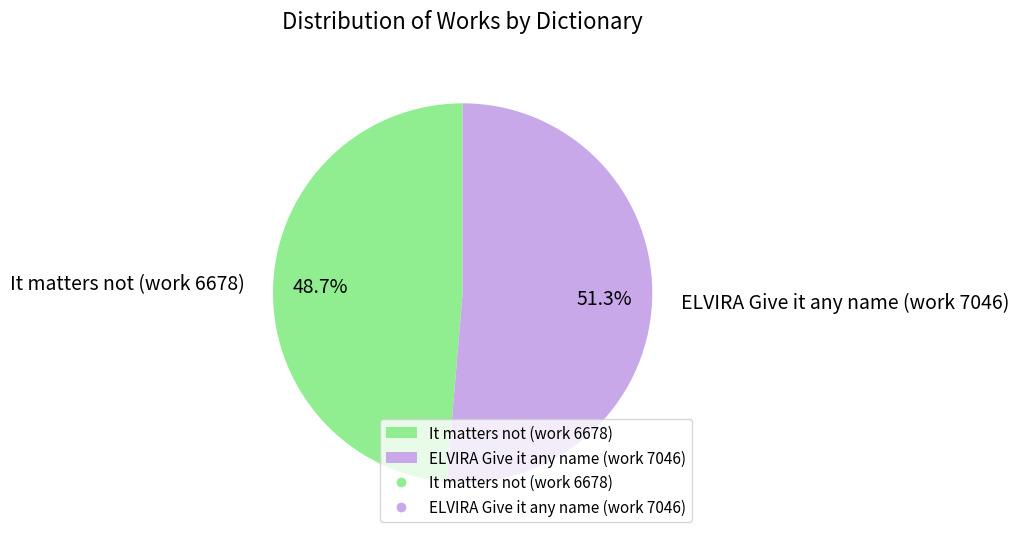

How much of the chart is everything except It matters not (work 6678)?

51.3%